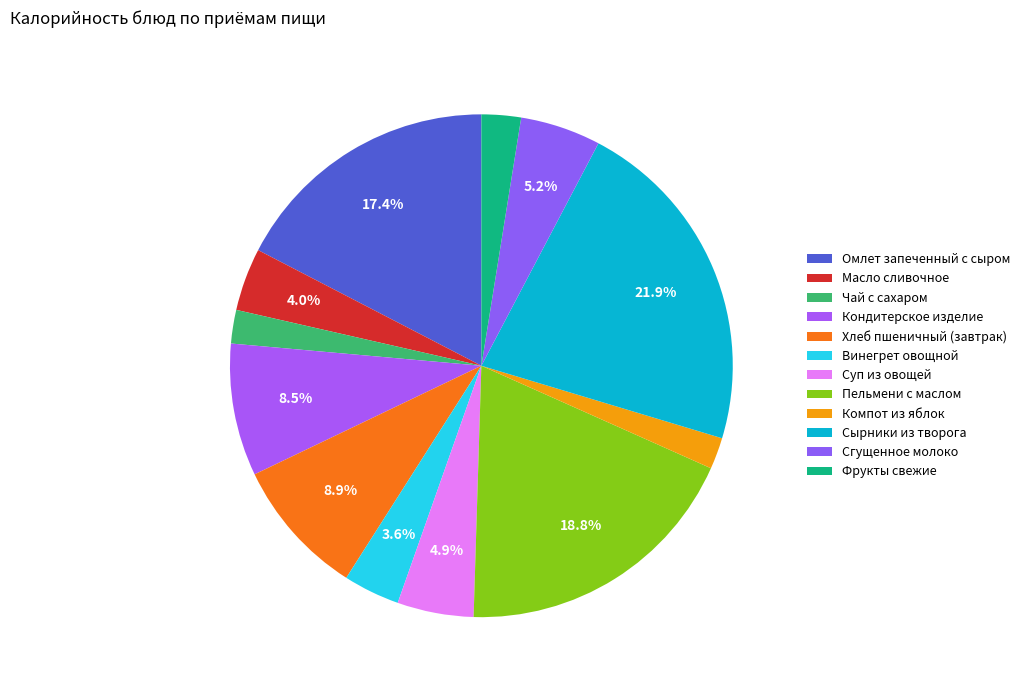

Which slice is the largest?

Сырники из творога